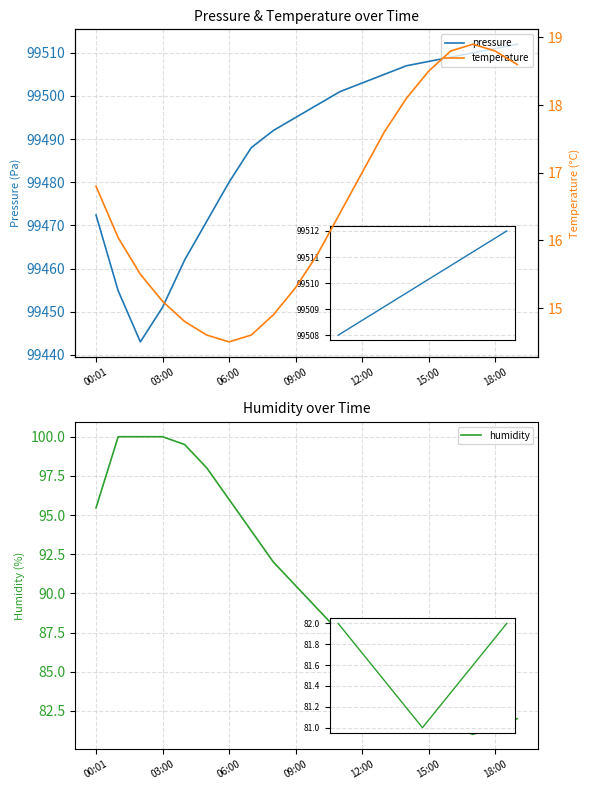

What is the smallest value displayed?

14.5